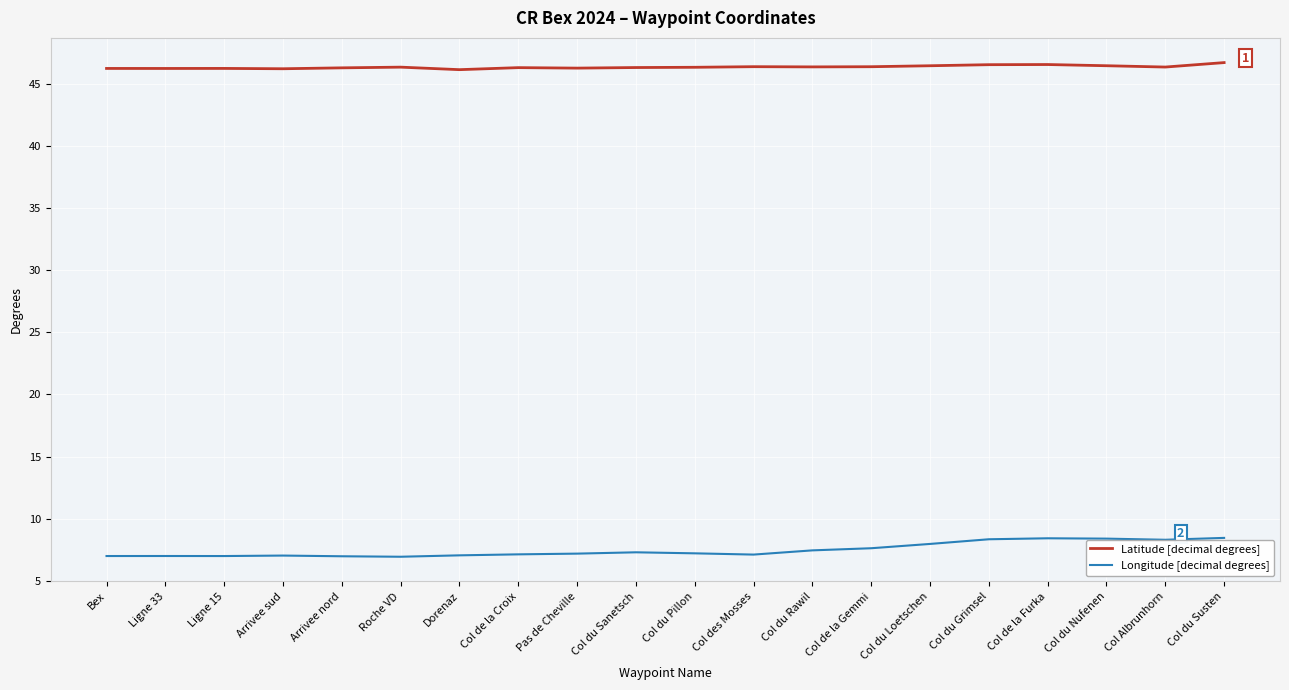

True or false: Latitude [decimal degrees] and Longitude [decimal degrees] cross at least once.

False